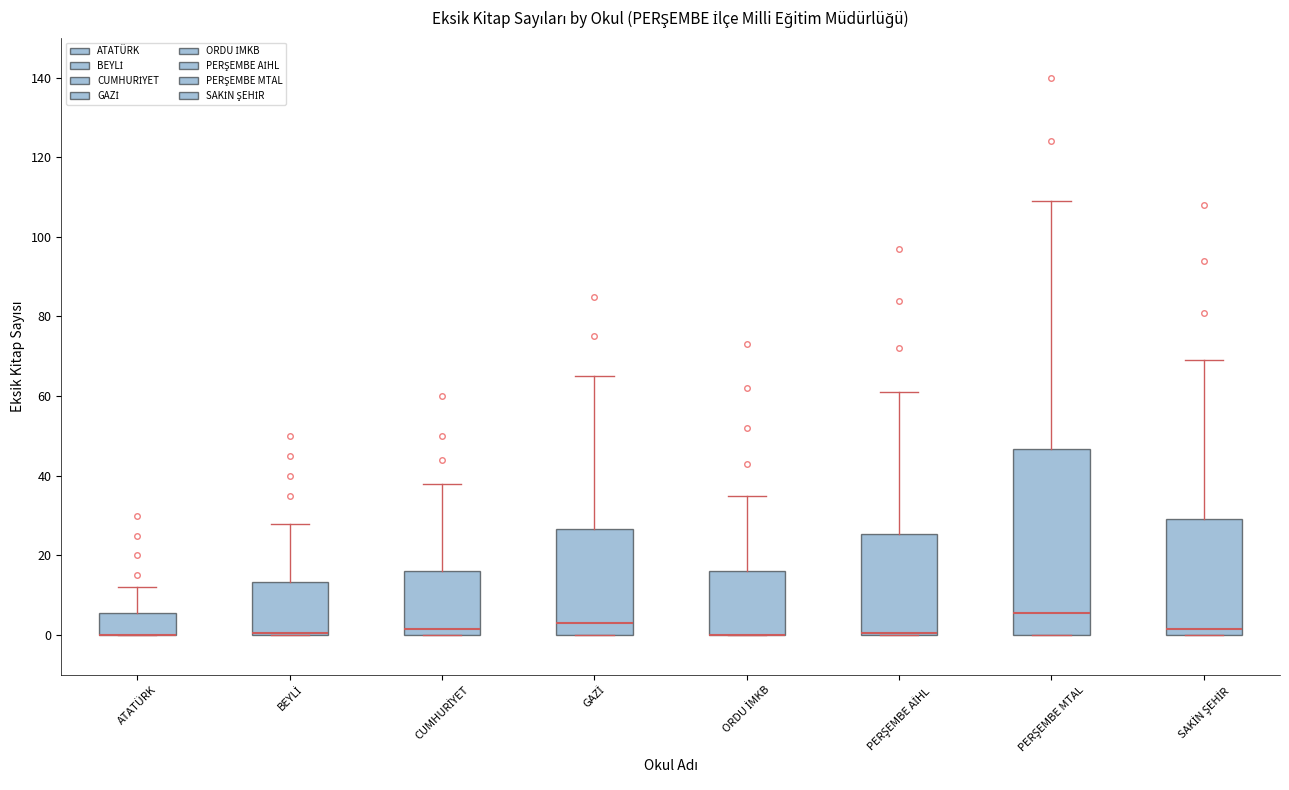

Where does the upper whisker of the box for PERŞEMBE MTAL end on the y-axis? The values are not printed on the chart, so give them approximately, as read against the axis.

110